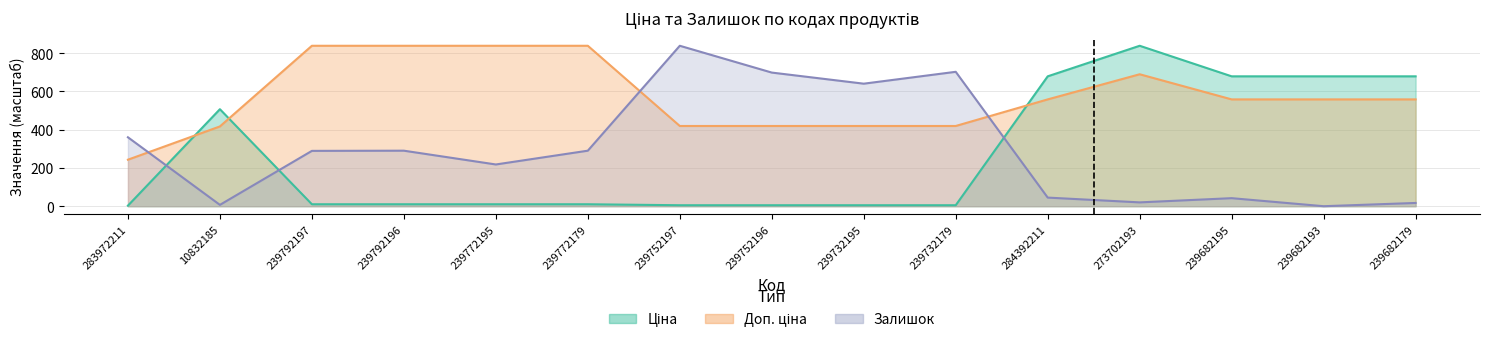

Where do Залишок and Ціна first cross each other?

283972211 and 10832185